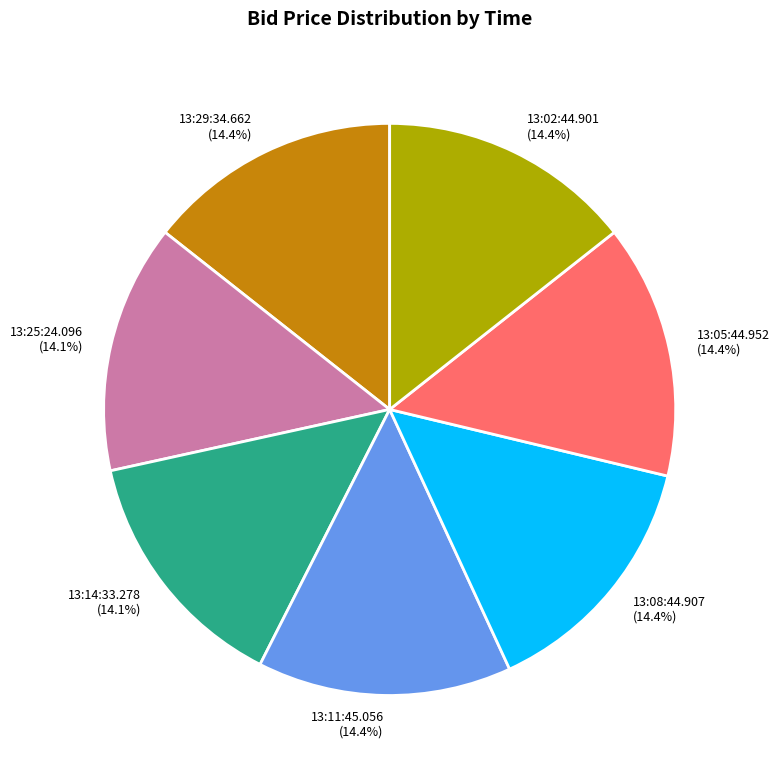

To the nearest percent, what percentage of the pie is 13:02:44.901?

14%